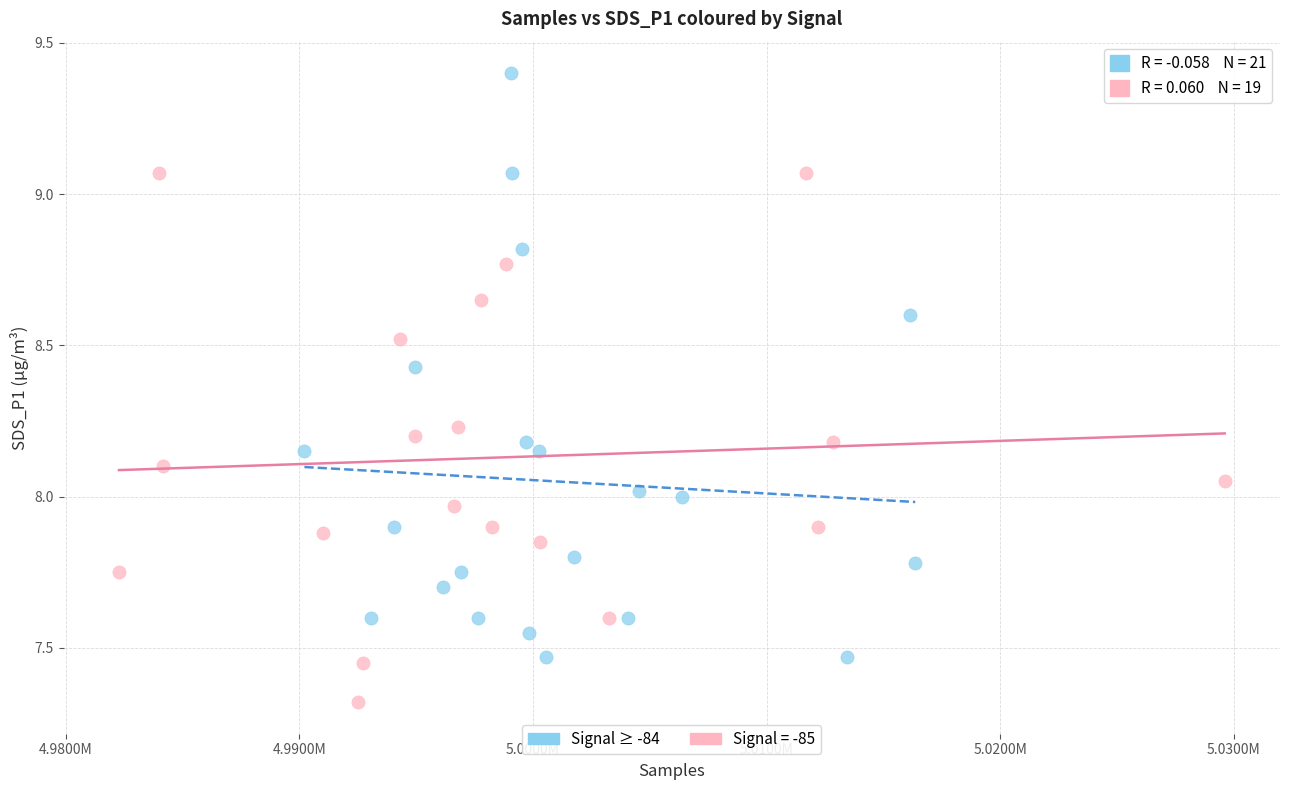

Which series reaches the minimum Y coordinate?

Signal = -85